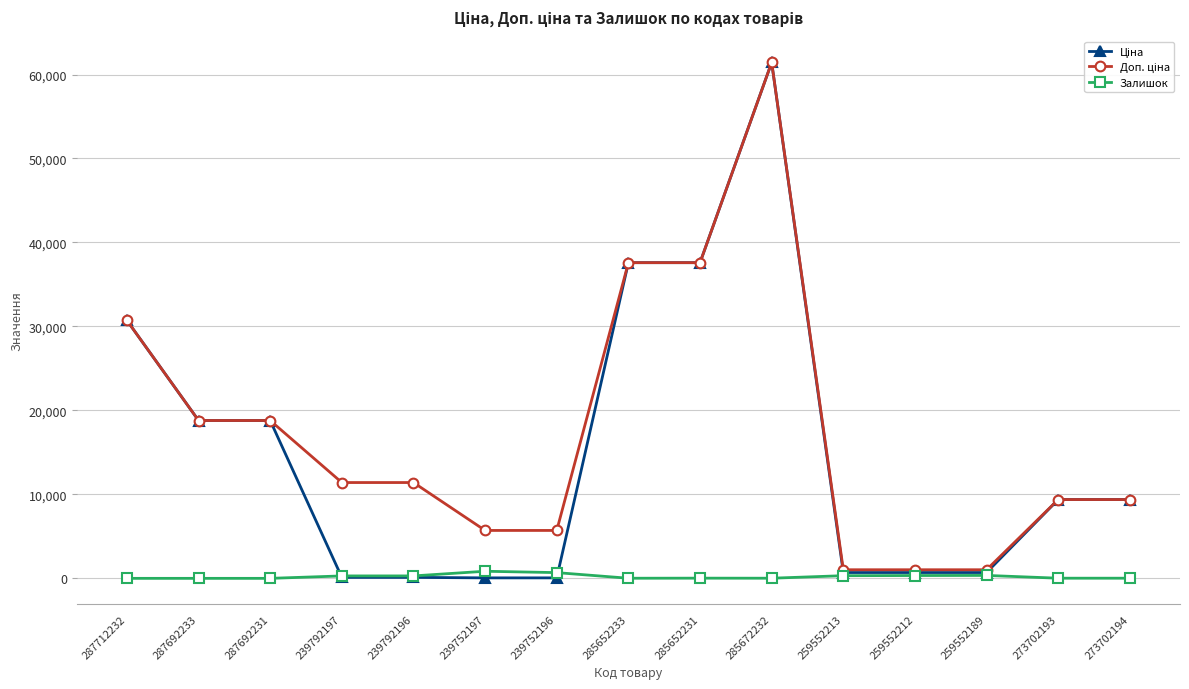

What is the total value across all series at 287692233?

37593.6